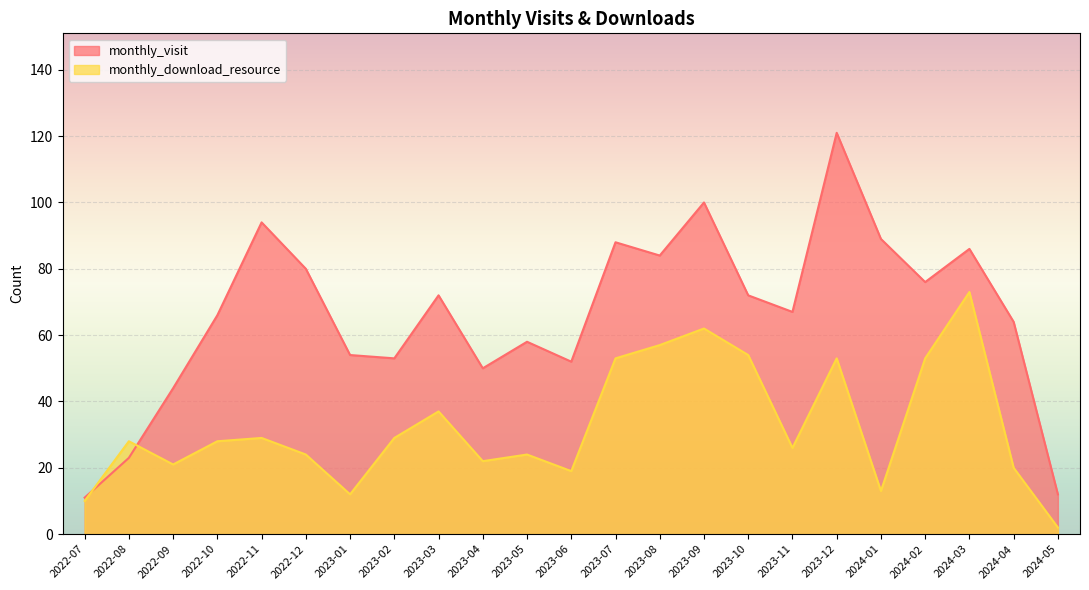

Between 2023-02 and 2023-05, which series saw the biggest shift?

monthly_visit